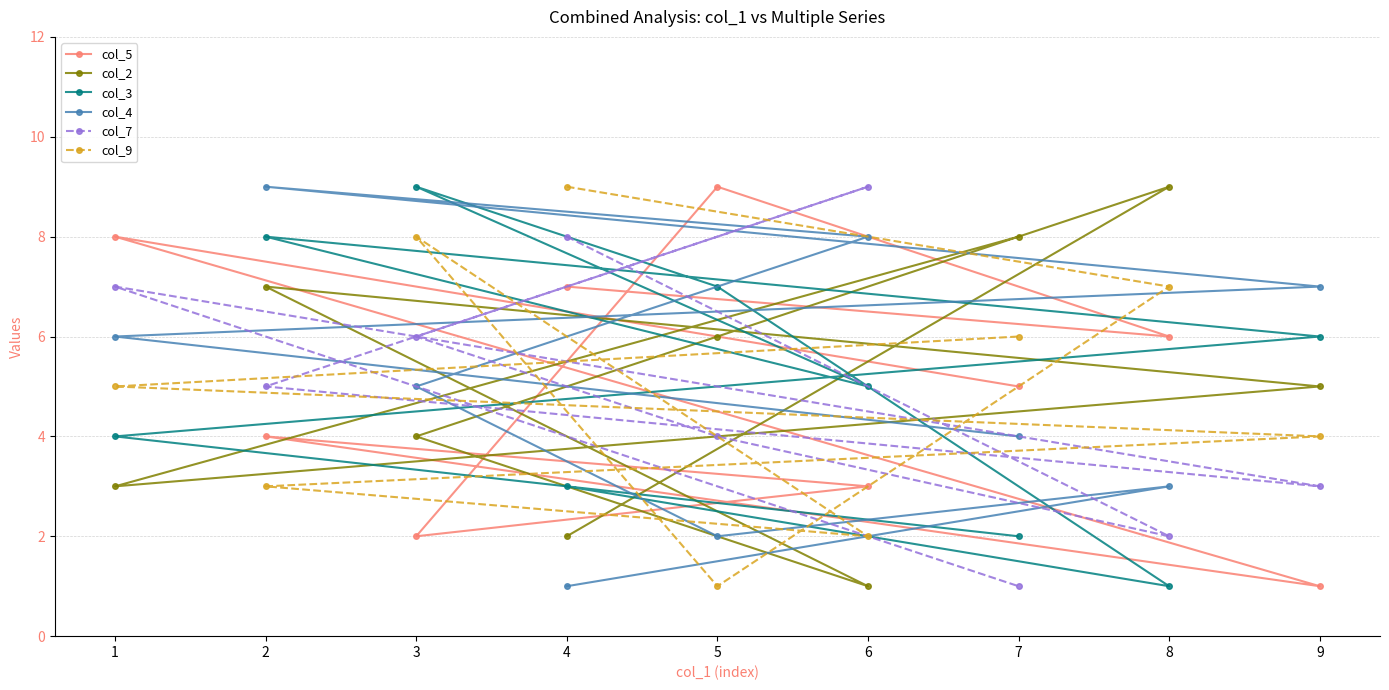

True or false: col_4 and col_2 intersect in this chart.

True